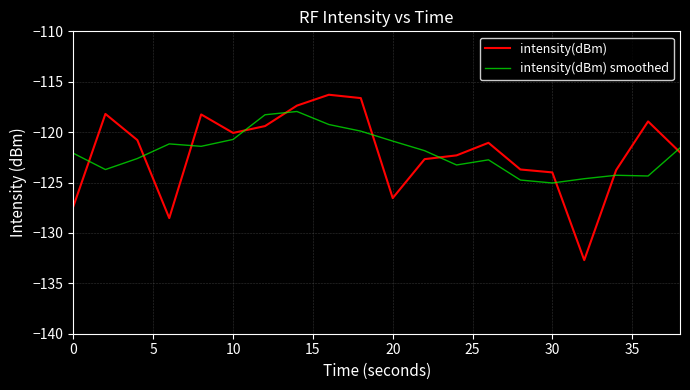

What is the difference between the maximum and minimum values in the intensity(dBm) smoothed series?

7.1